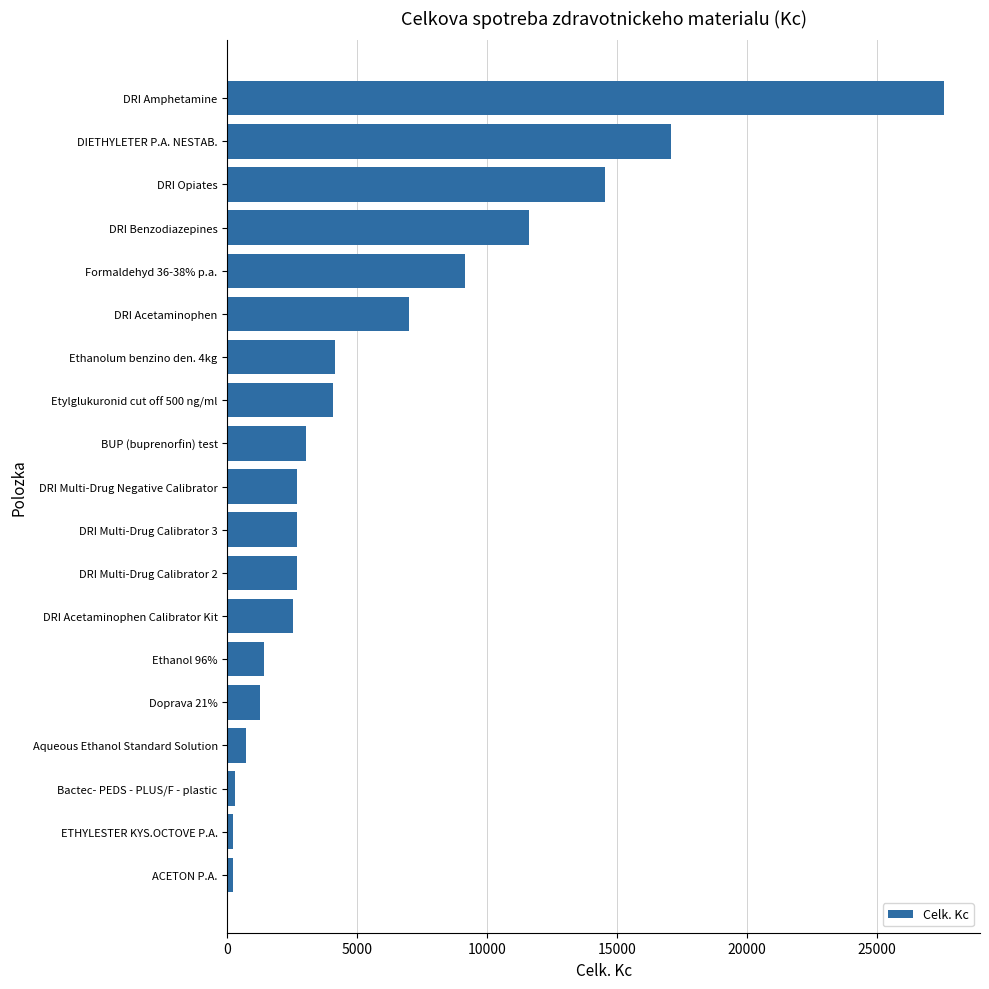

The value at BUP (buprenorfin) test is 1517.8. True or false?

False